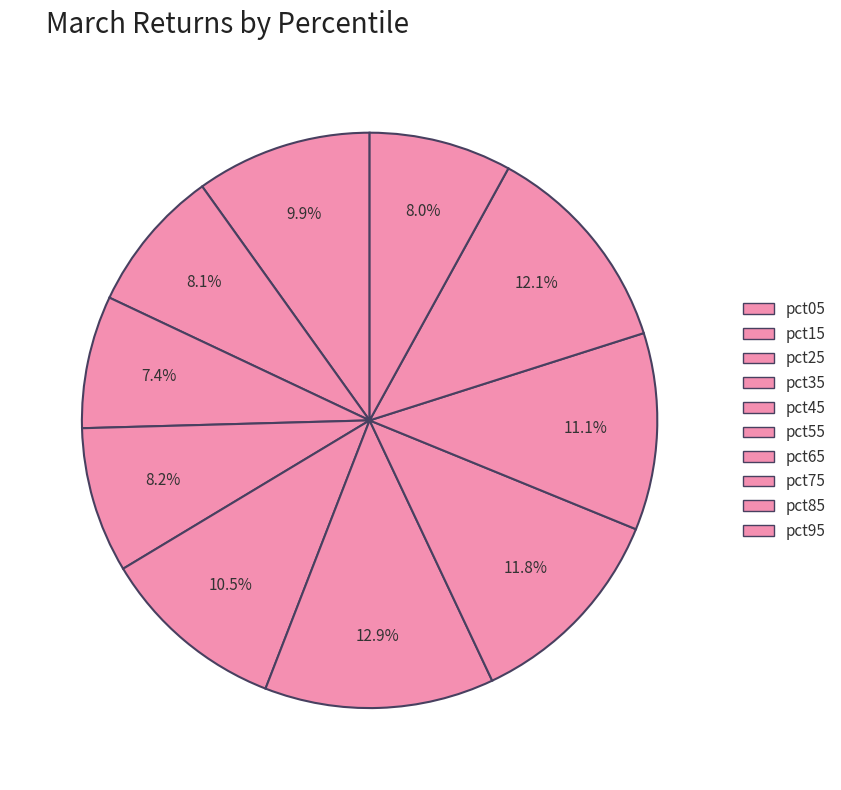

Count the number of slices in the pie.

10